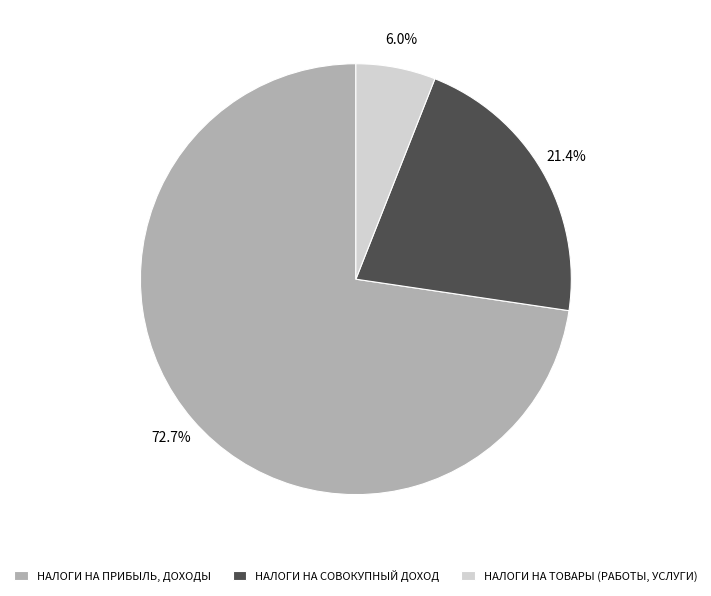

What percentage is the НАЛОГИ НА СОВОКУПНЫЙ ДОХОД slice, to the nearest percent?

21%